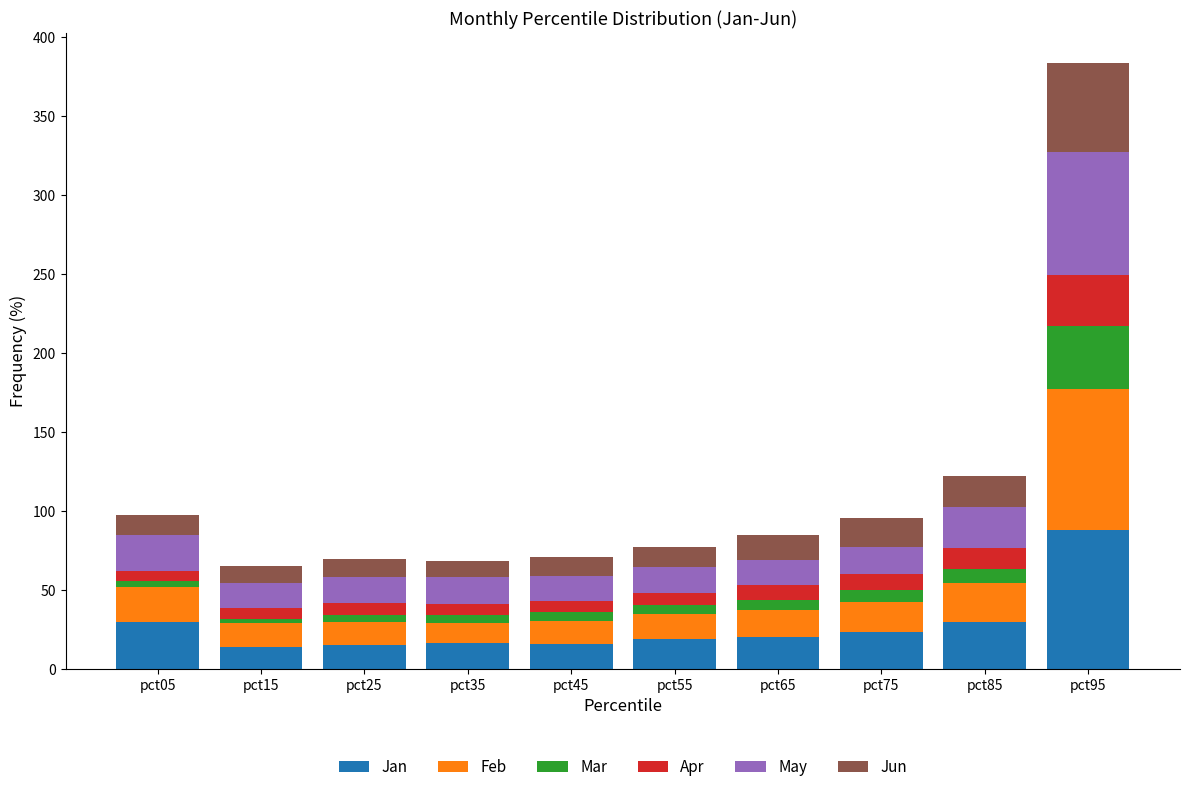

What is the maximum value for Jan?

87.6